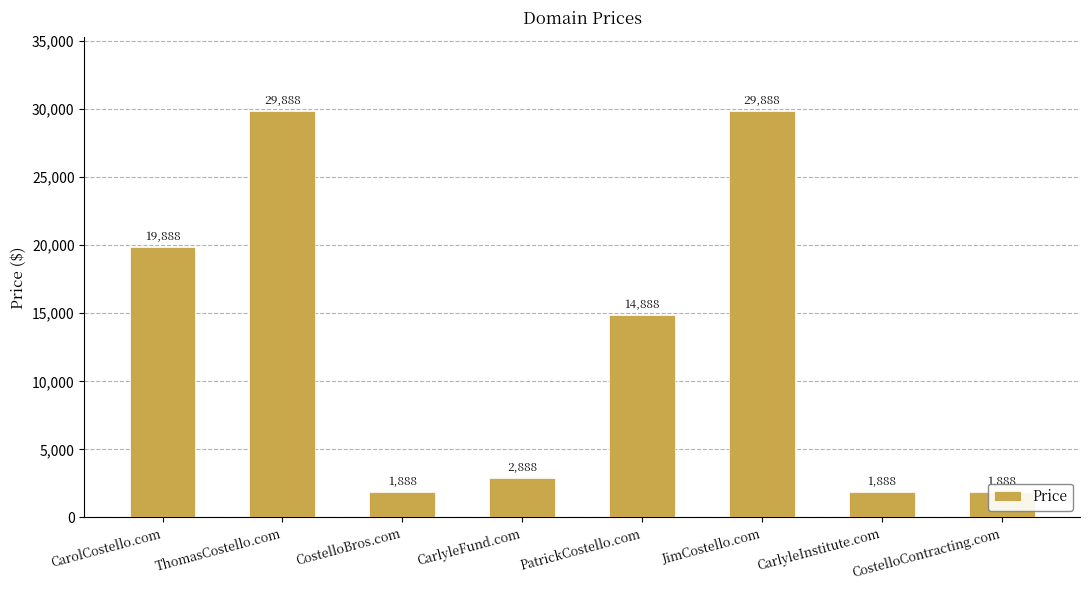

Rank the categories by value from highest to lowest.

ThomasCostello.com, JimCostello.com, CarolCostello.com, PatrickCostello.com, CarlyleFund.com, CostelloBros.com, CarlyleInstitute.com, CostelloContracting.com